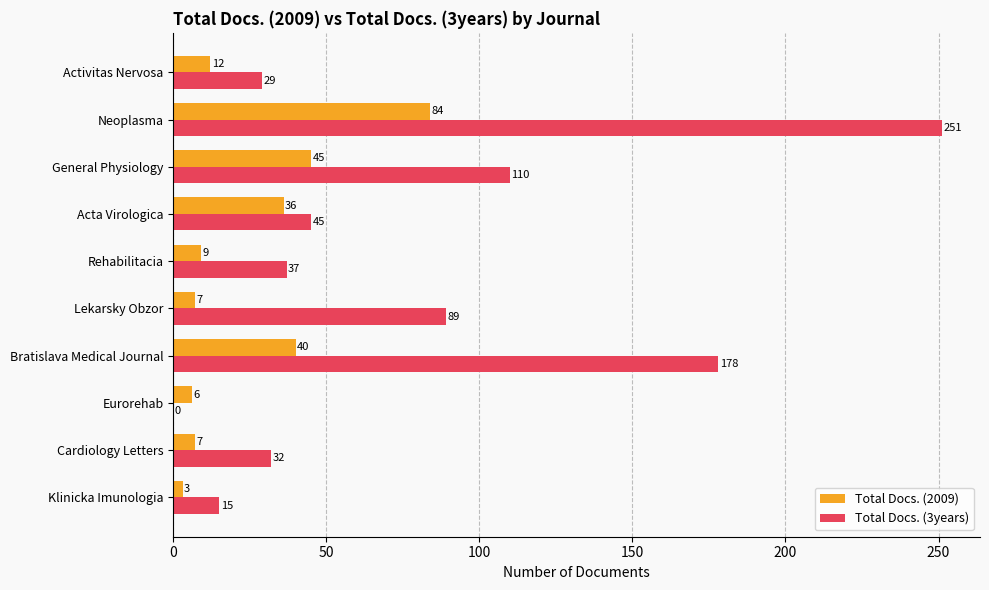

How many categories are shown in the chart?

10